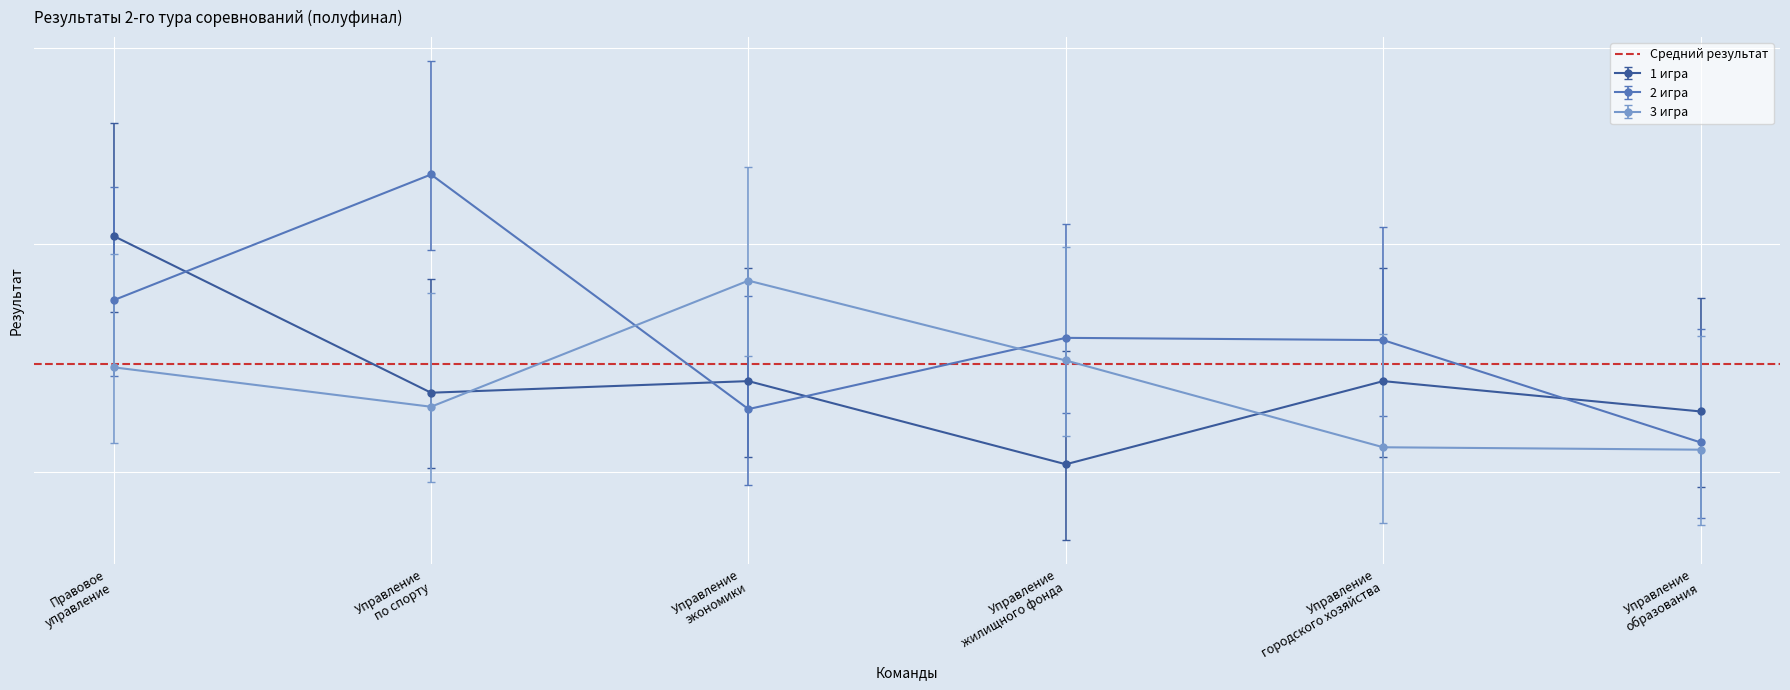

Is the value of 3 игра at Управление жилищного фонда greater than the value of 1 игра at Управление экономики?

Yes